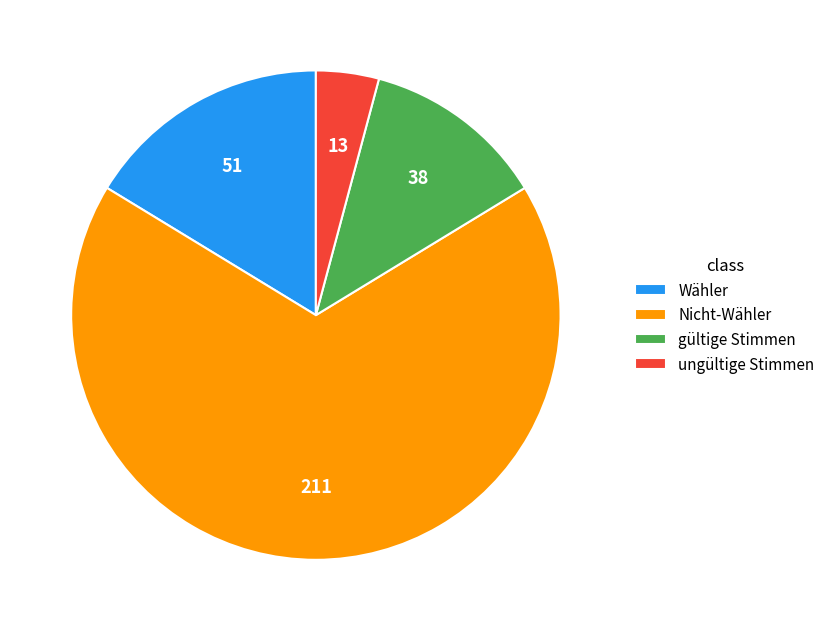

The Wähler slice represents 9% of the pie. True or false?

False